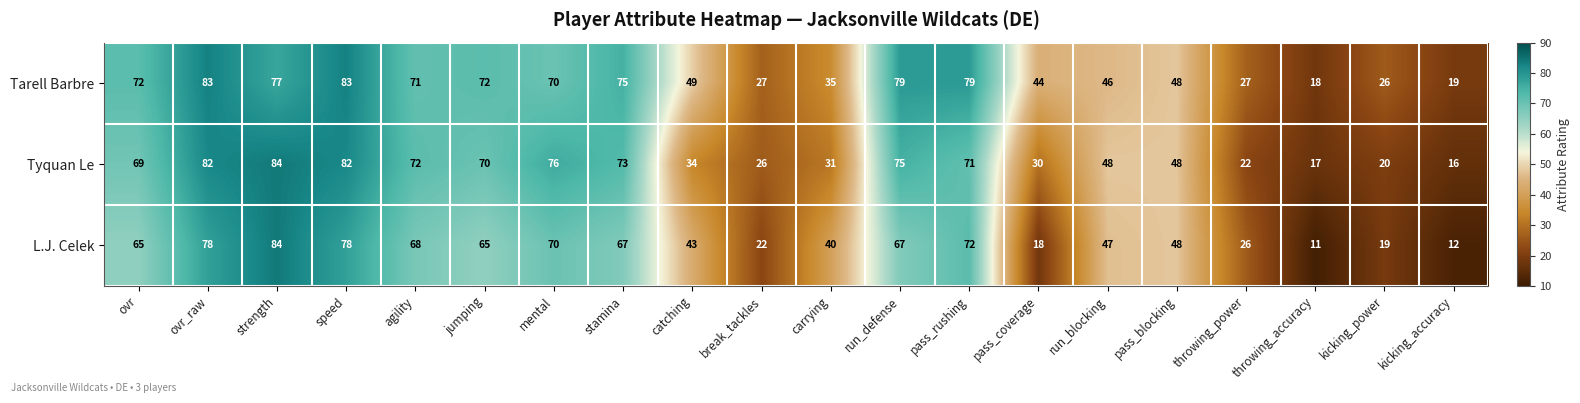

What is the sum of all L.J. Celek values?

1000